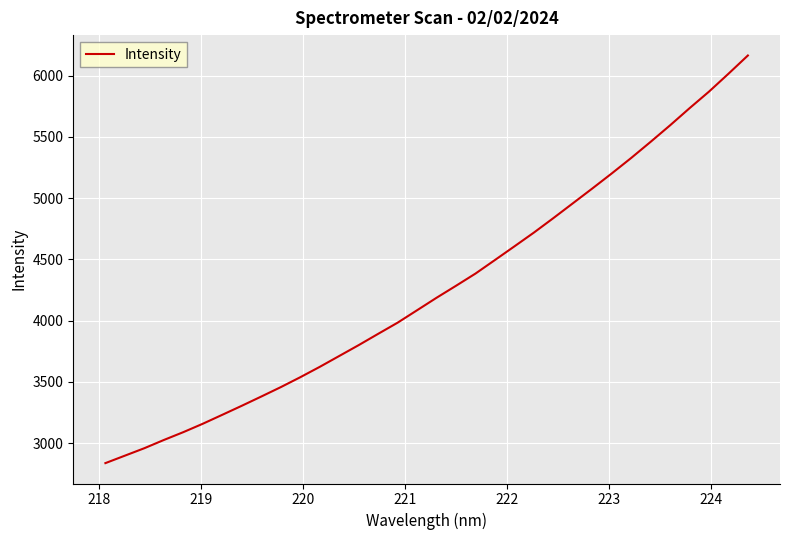

What is the difference between the maximum and minimum values?

3326.7